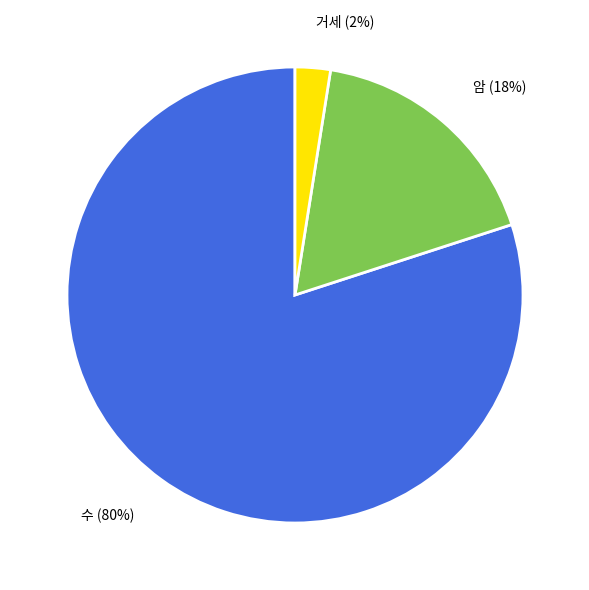

Is it true that 거세 is 13% of the pie?

False